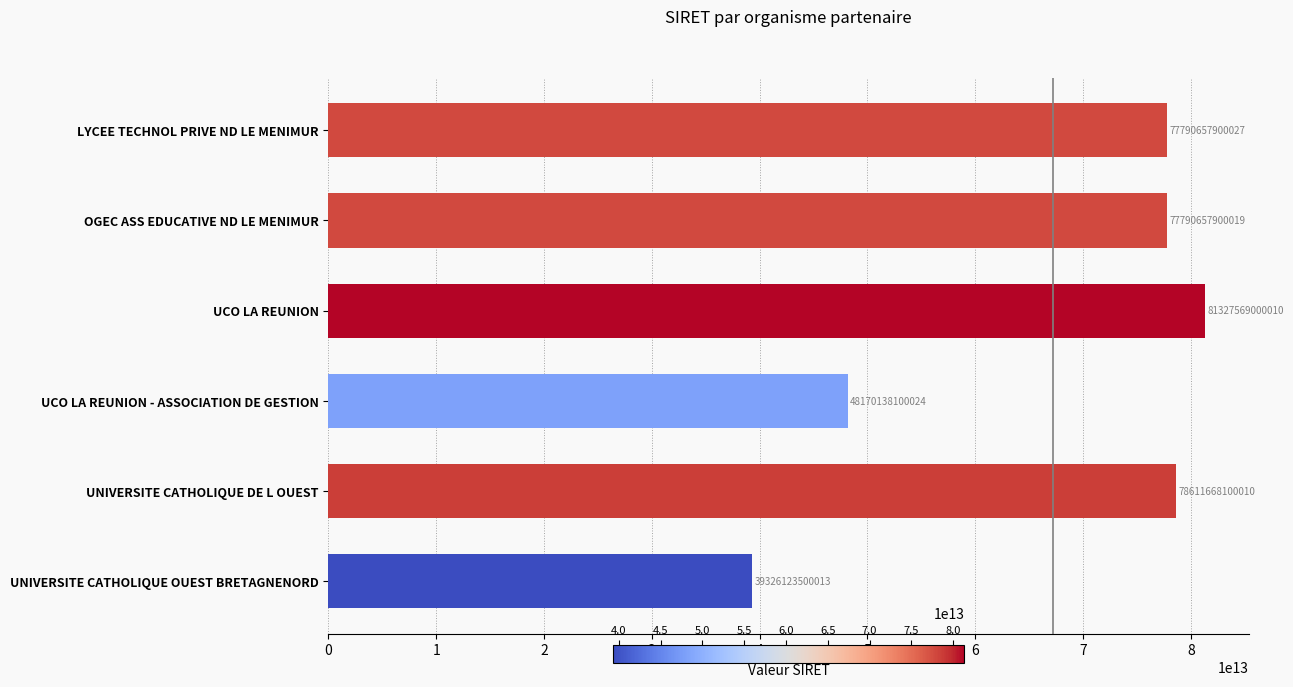

At which label is the value closest to 60326846250011?

UCO LA REUNION - ASSOCIATION DE GESTION